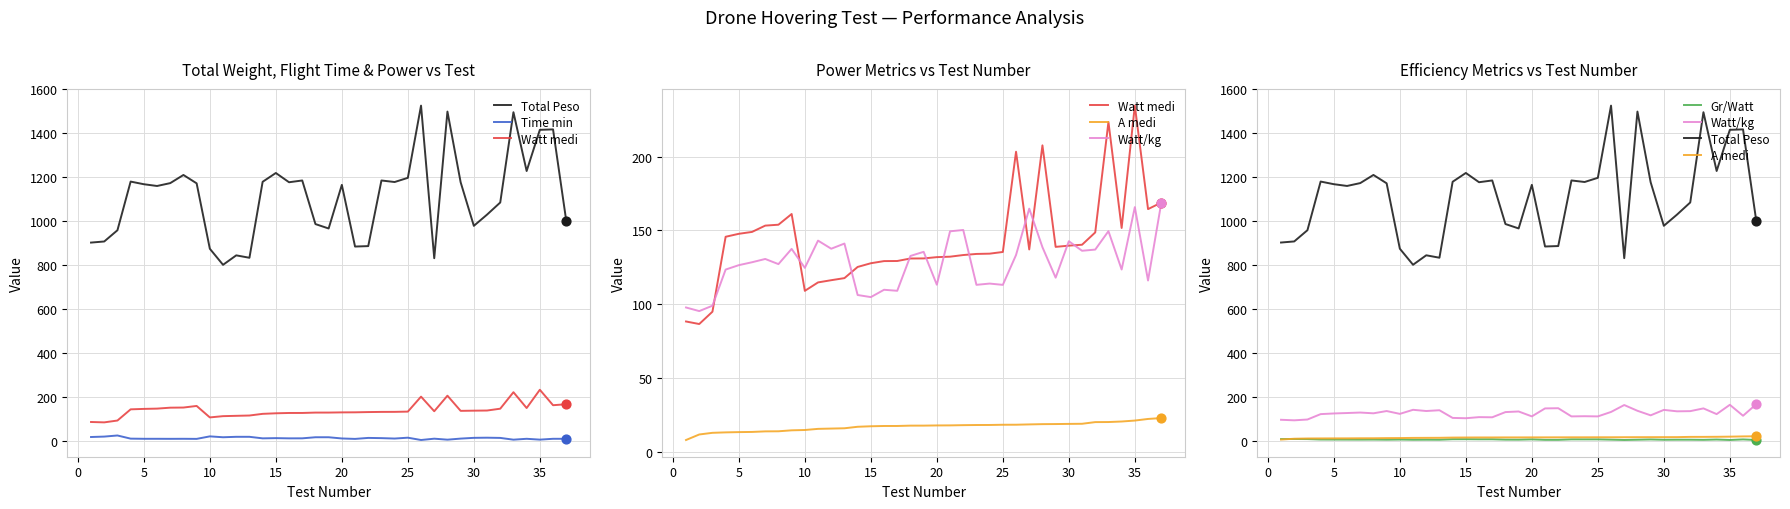

Which series has the largest total across all categories?

Total Peso